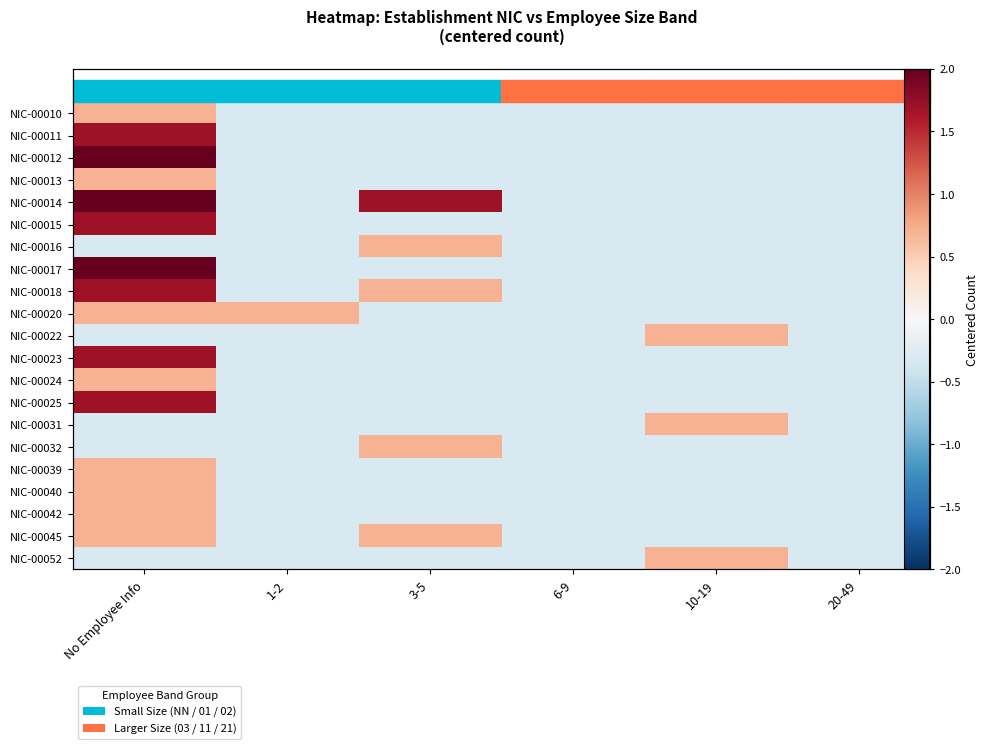

What is the highest value of the NIC-00039 series?

0.7